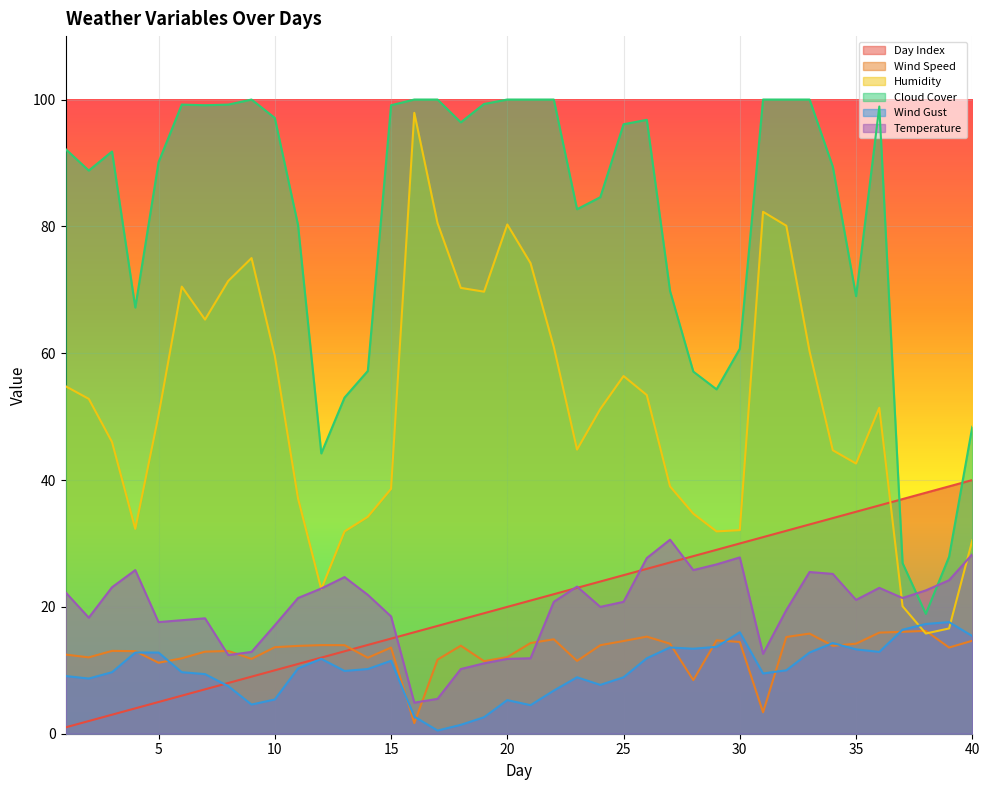

After their last crossing, which series has the higher values: Cloud Cover or Temperature?

Cloud Cover